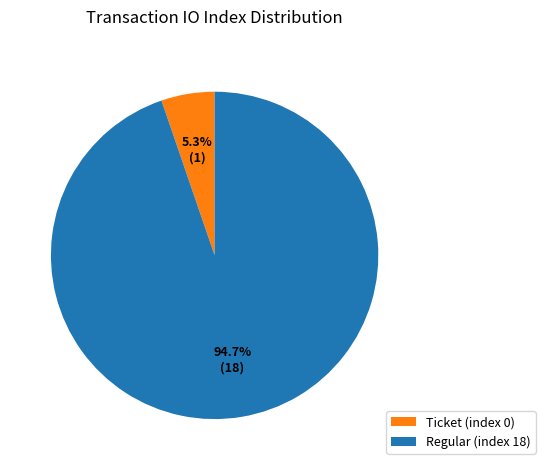

To the nearest percent, what portion does Regular (index 18) represent?

95%